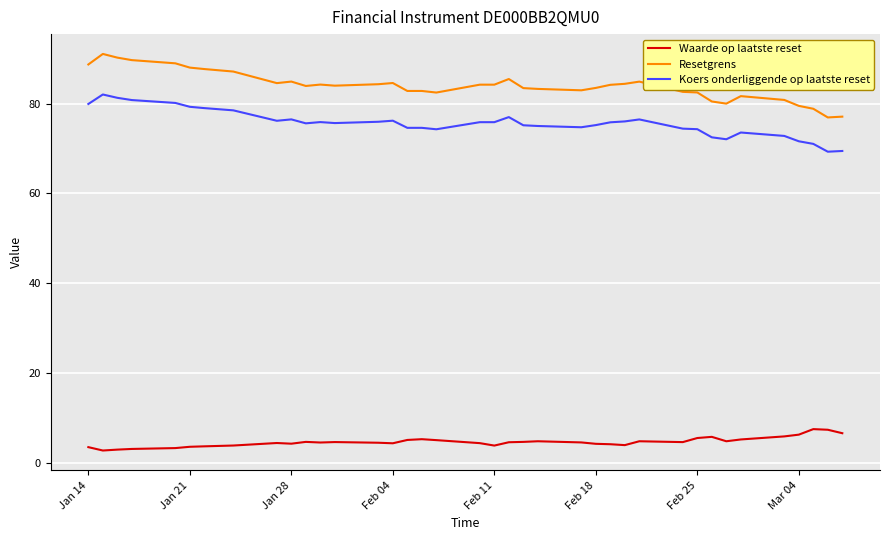

What is the lowest value of the Resetgrens series?

76.9